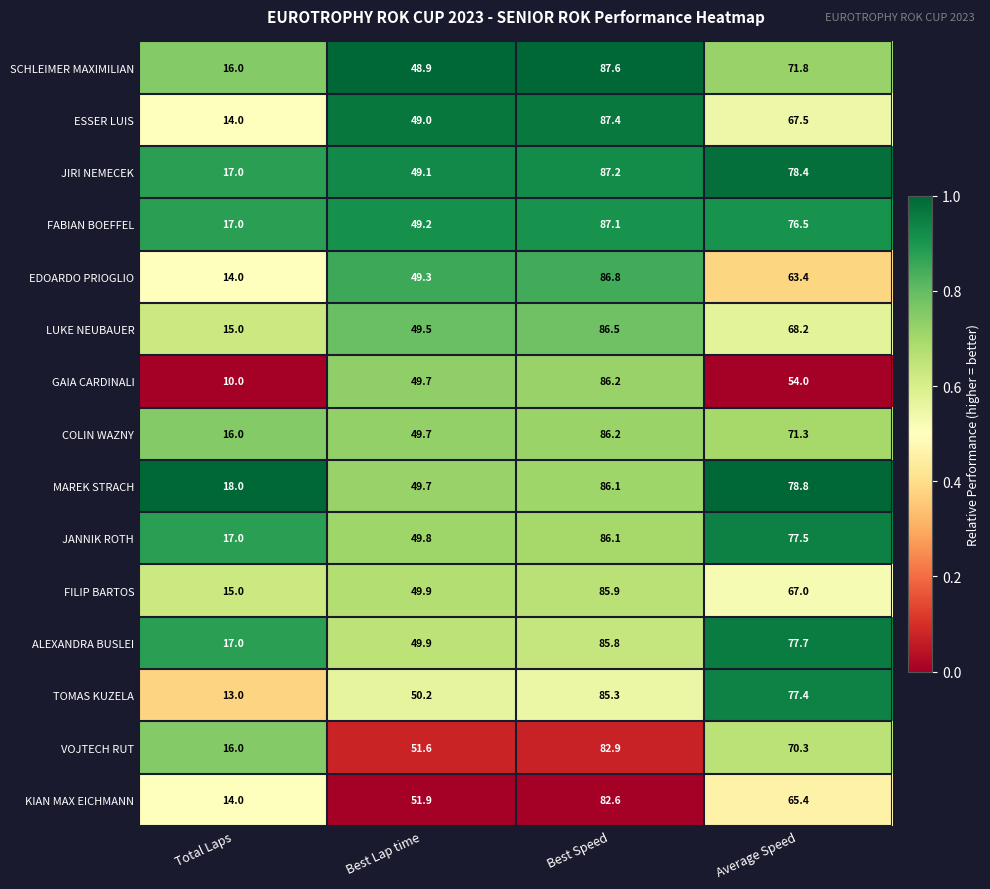

Which series has the largest total across all categories?

MAREK STRACH